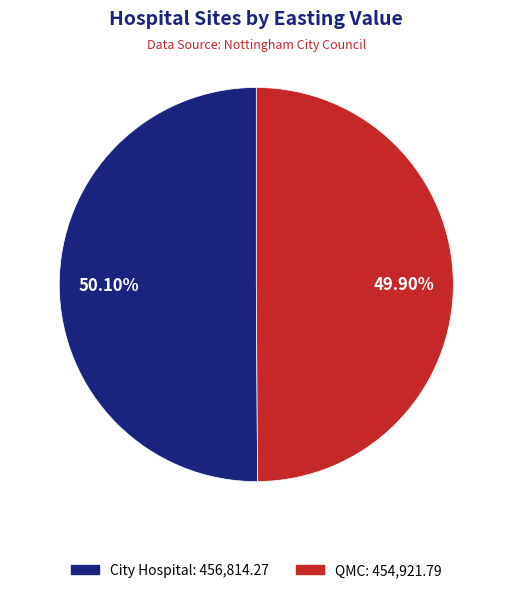

How many segments does this pie chart have?

2